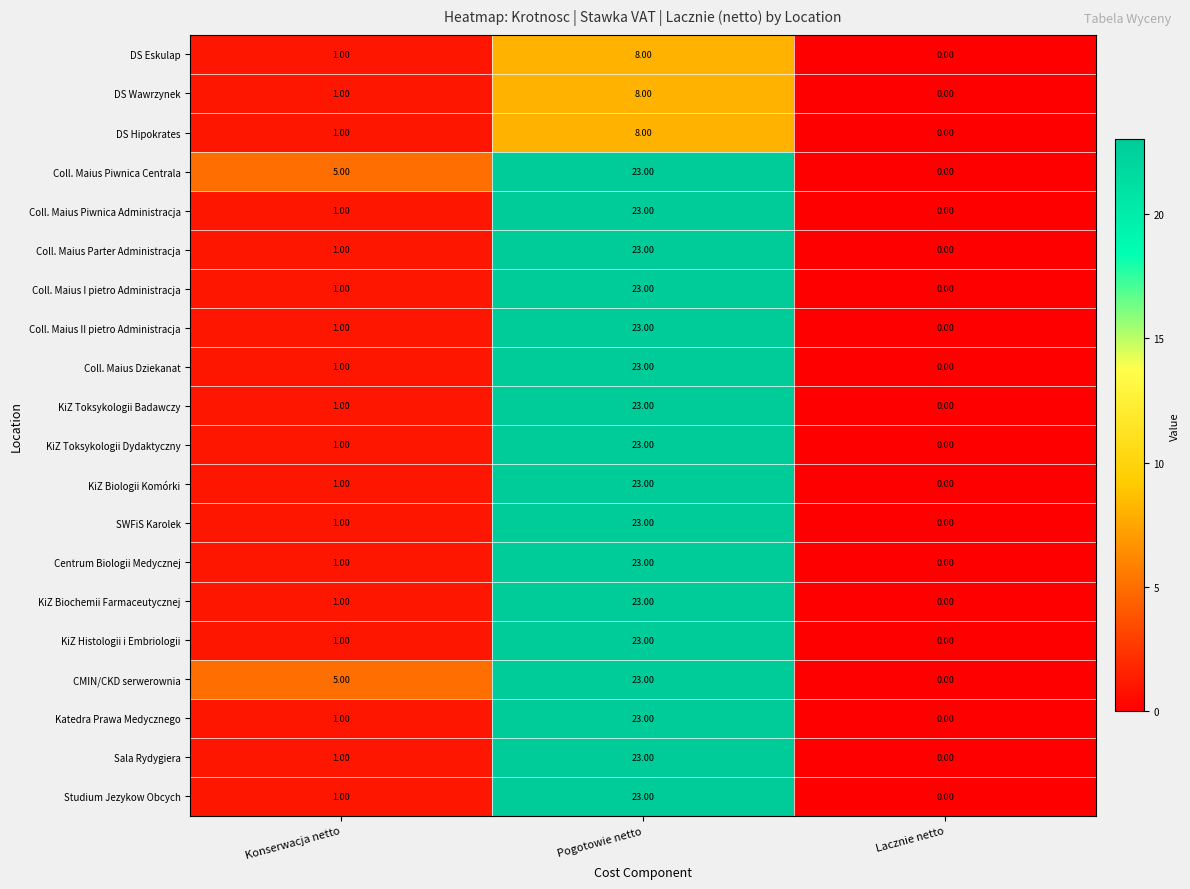

What is the average value of the DS Eskulap series?

3